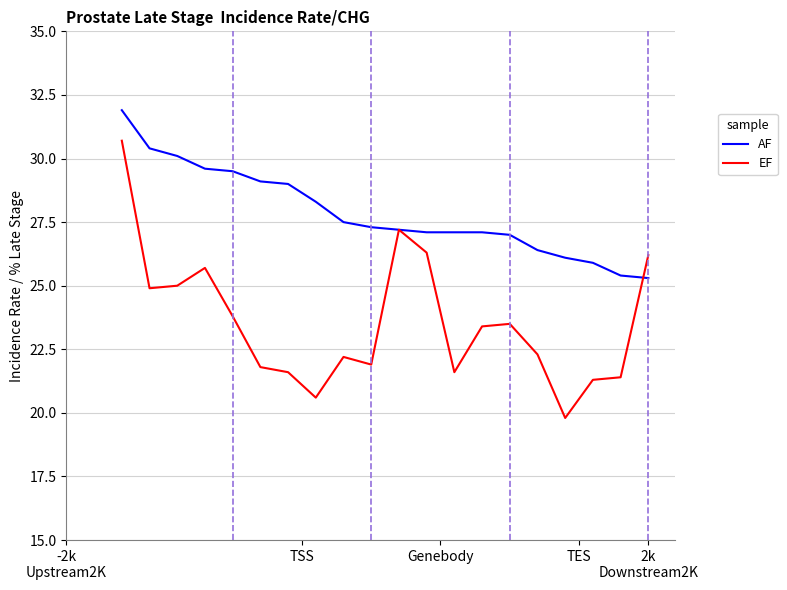

Which series has the largest total across all categories?

AF